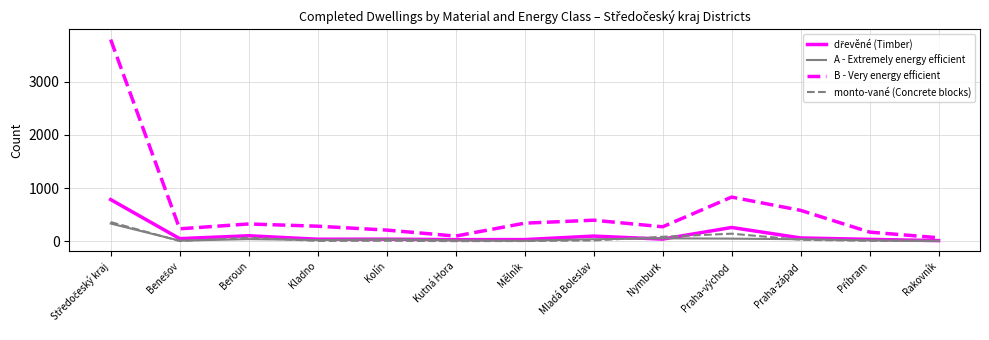

Which series has the widest spread of values?

B - Very energy efficient